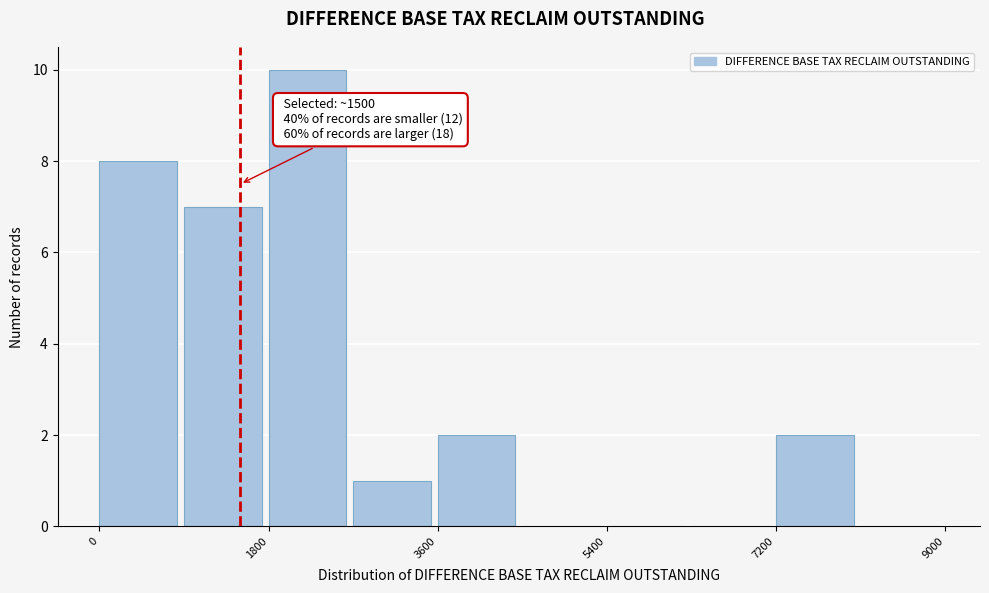

Which range on the x-axis has the tallest bar?

1800 to 2700